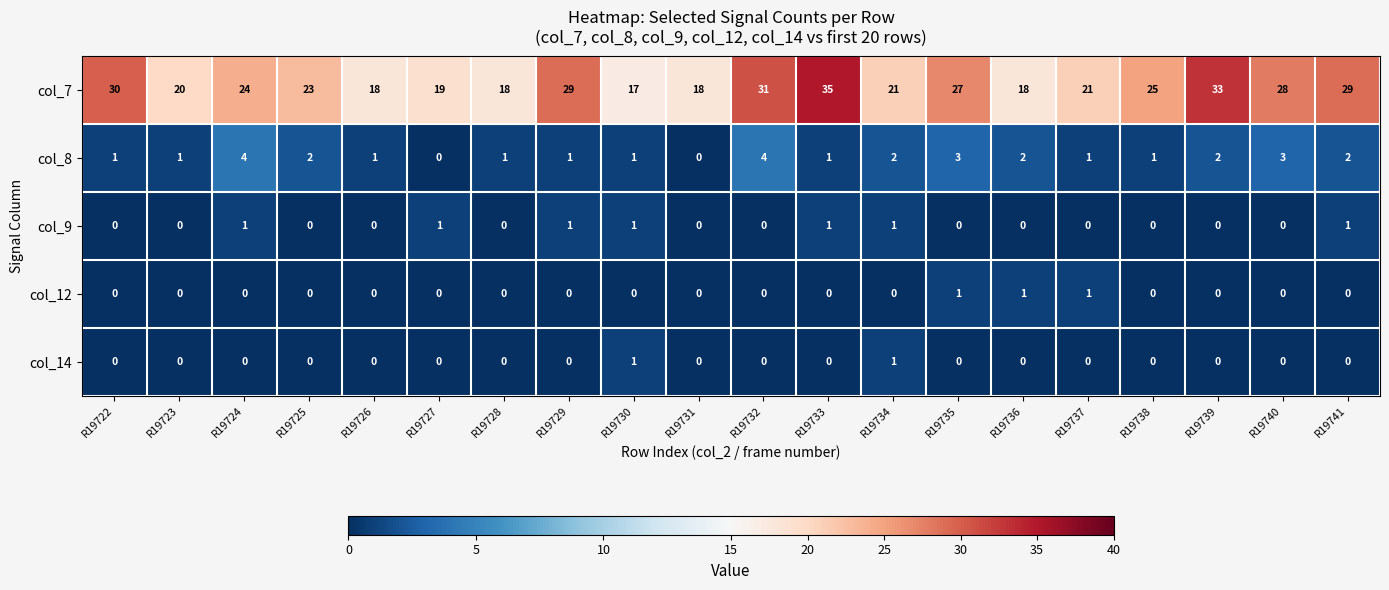

What is the sum of all col_7 values?

484